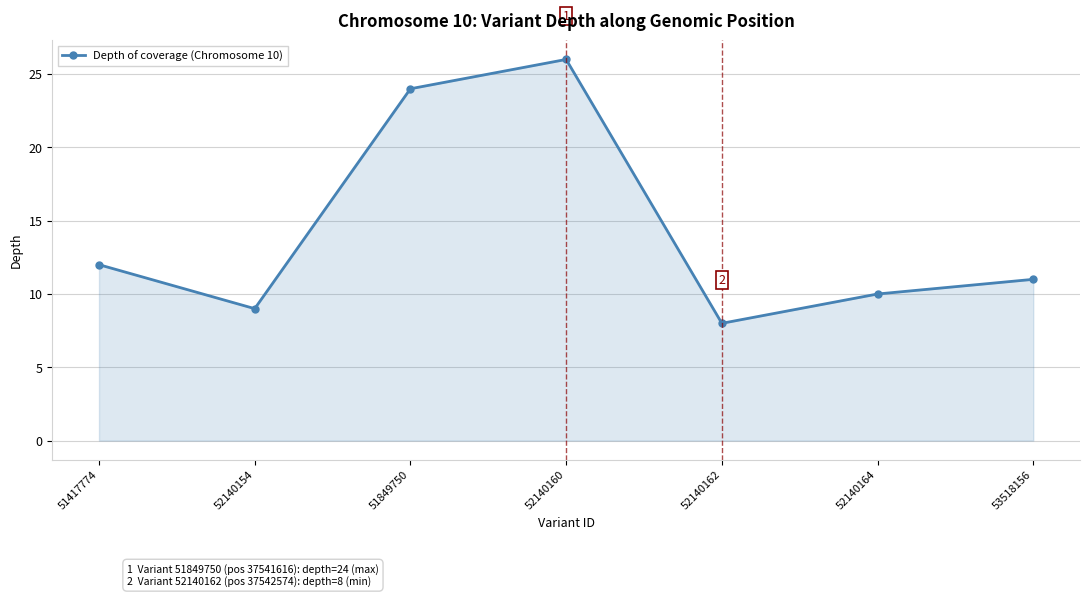

At which label does the data first exceed 11?

51417774